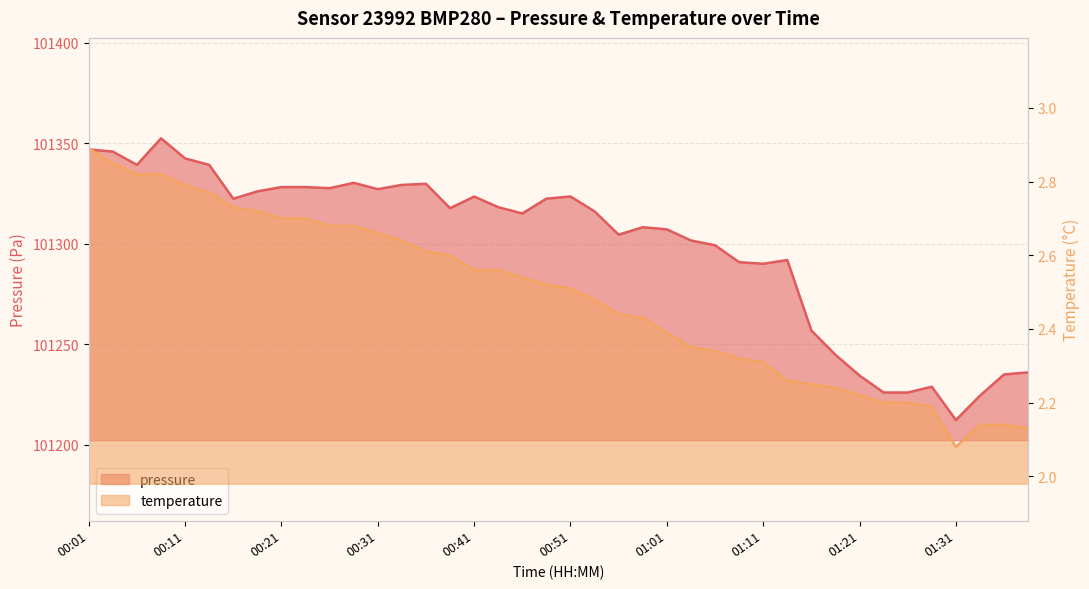

What is the value of the pressure point at the 15th from the left?

101329.9